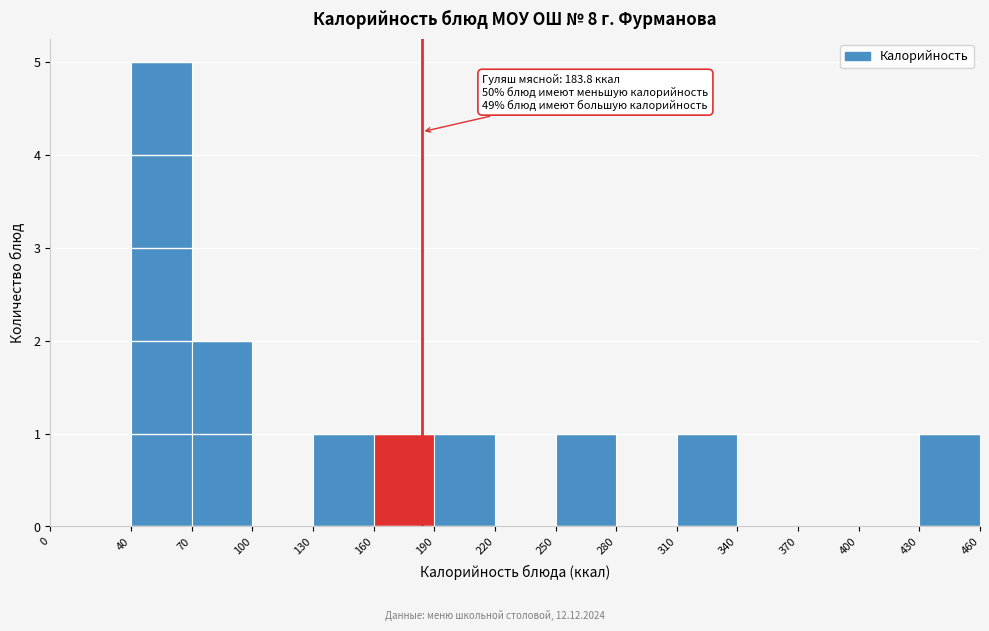

Over which range of the x-axis is the bar tallest?

40 to 70